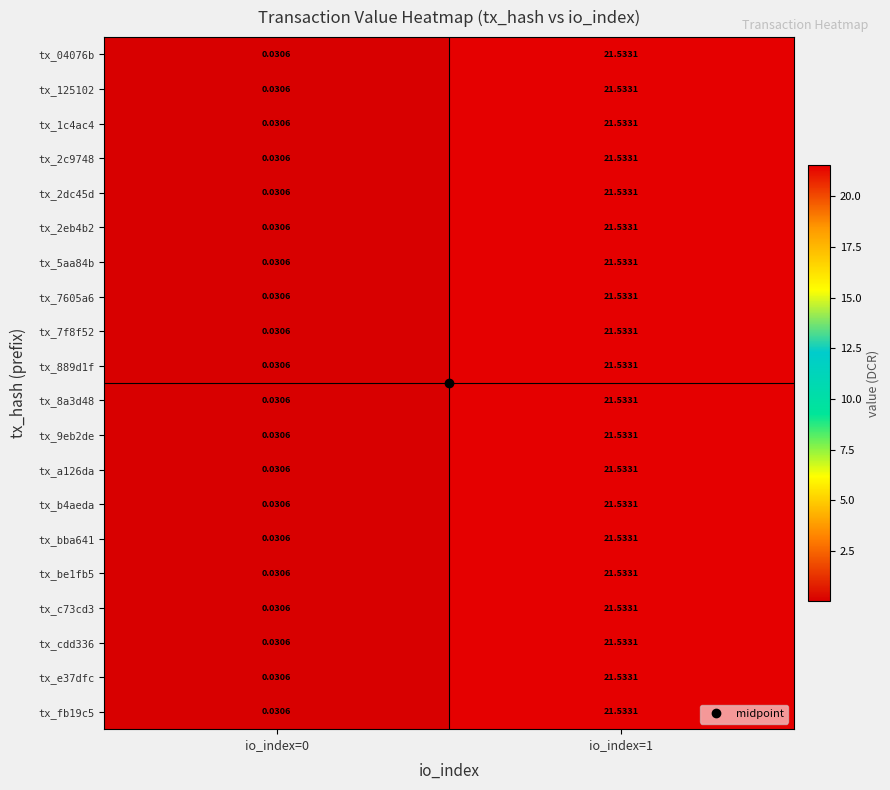

Is the value of tx_04076b at io_index=0 greater than the value of tx_be1fb5 at io_index=1?

No